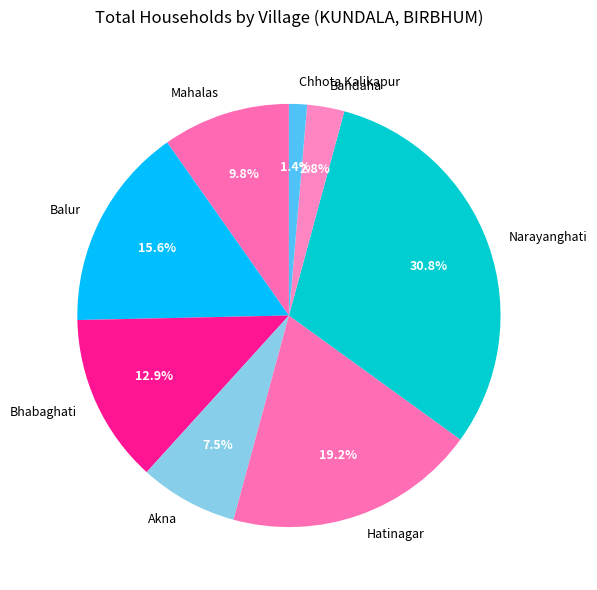

Approximately how many times larger is the value at Bandaha compared to Mahalas?

0.3